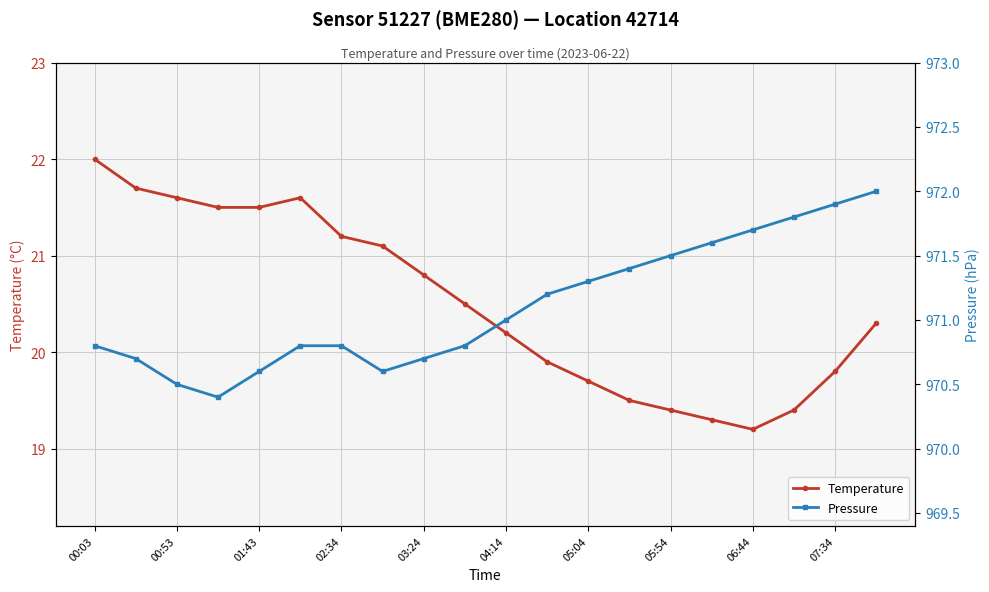

What is the sum of the pressure values at 00:03 and 06:44?

1942.5